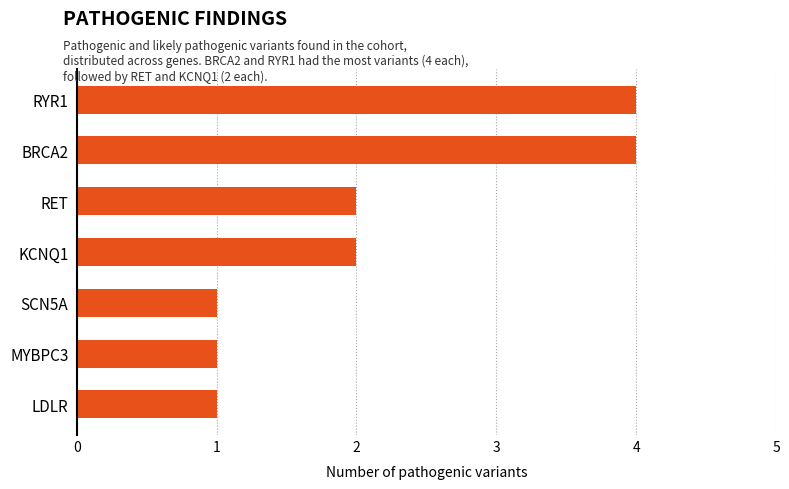

What is the maximum value shown in the chart?

4